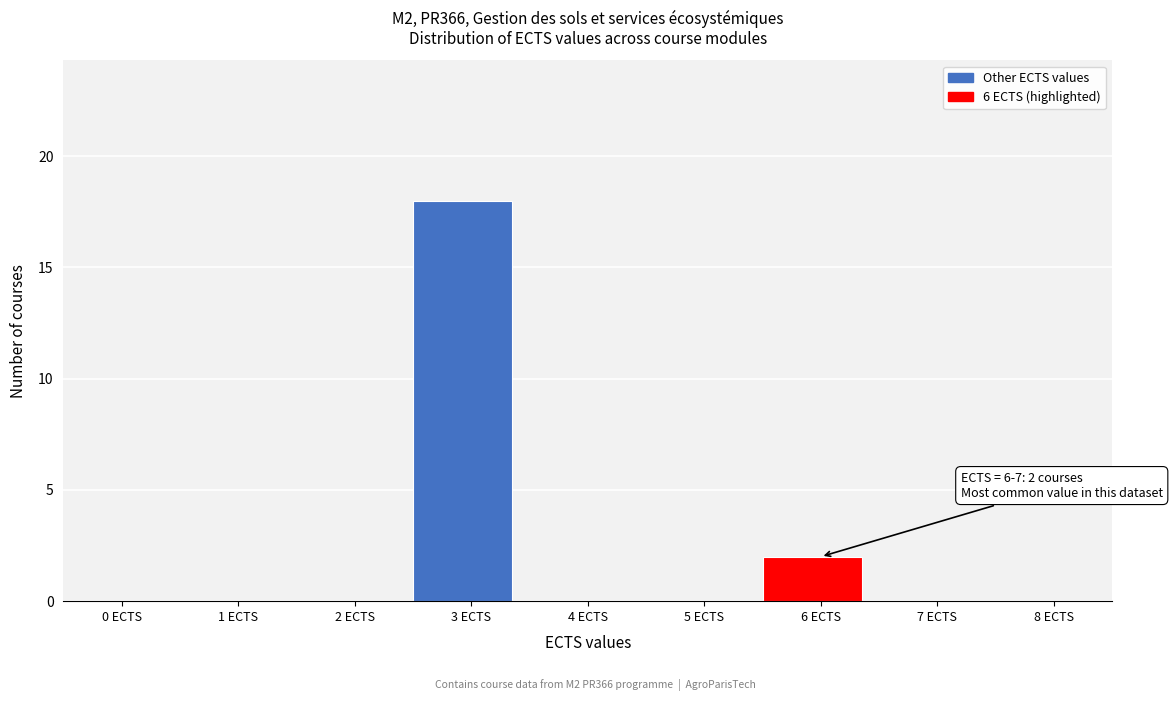

Reading left to right, list all the values displayed in this chart.

0 ECTS=0	1 ECTS=0	2 ECTS=0	3 ECTS=18	4 ECTS=0	5 ECTS=0	6 ECTS=2	7 ECTS=0	8 ECTS=0